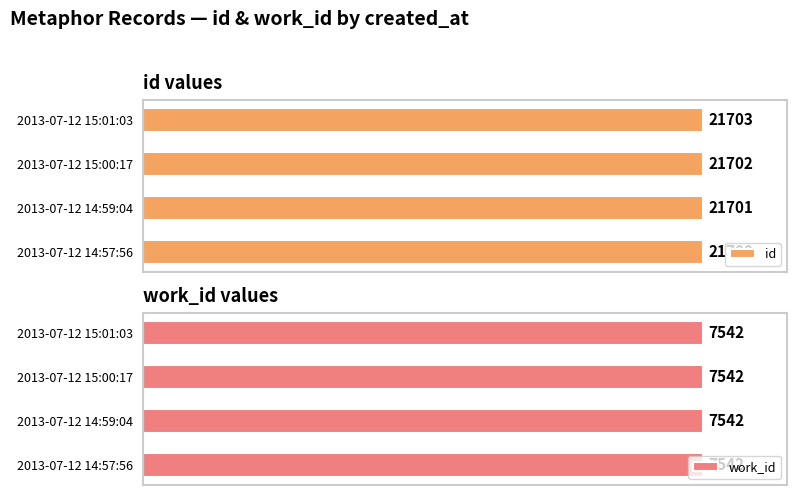

At which label is id closest to 21701?

2013-07-12 14:59:04